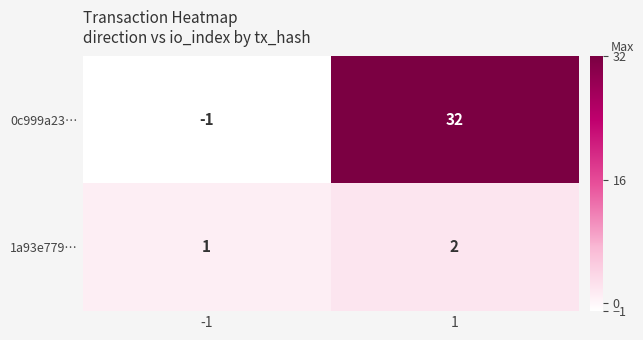

The value of 0c999a23… at 1 is 12. True or false?

False